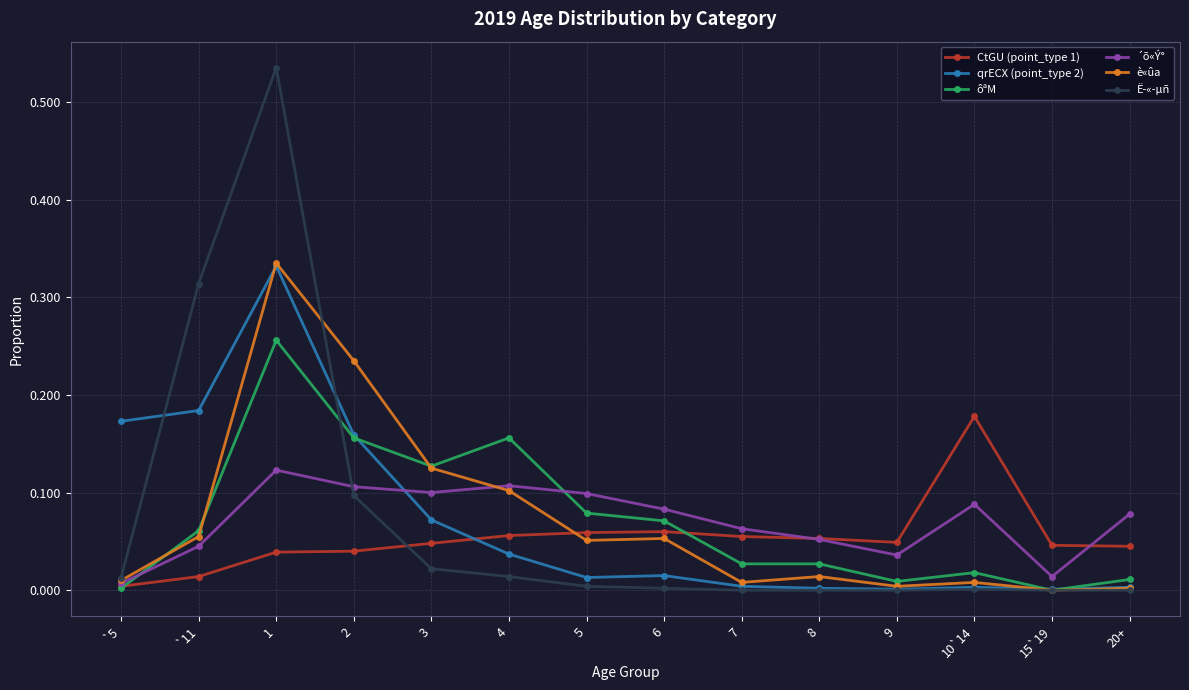

Which series has the widest spread of values?

Ë­«­µñ